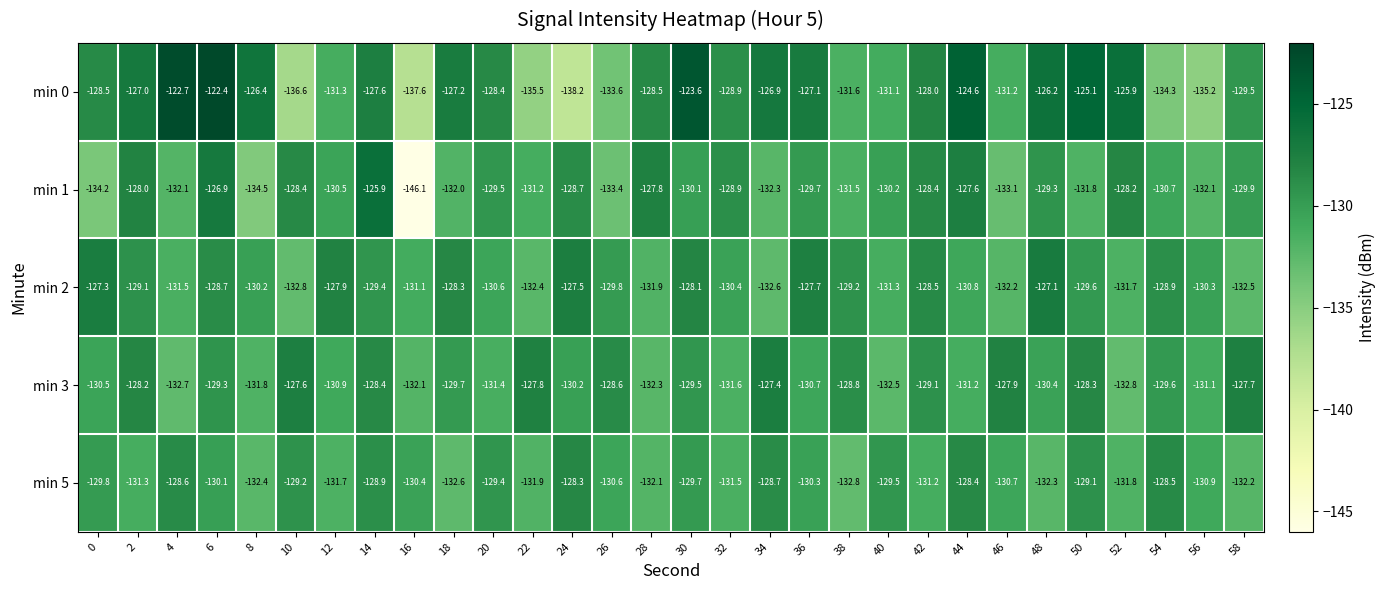

Which series has the widest spread of values?

min 1